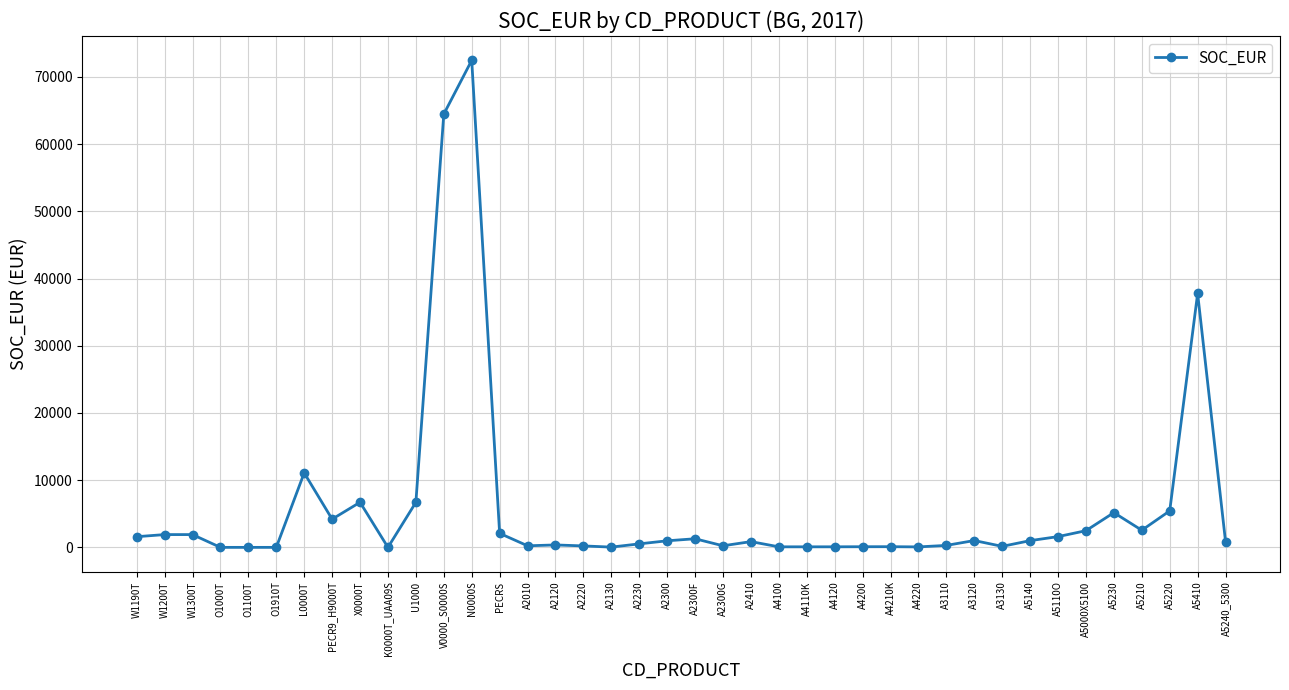

What is the change in value from L0000T to A5210?

-8534.7